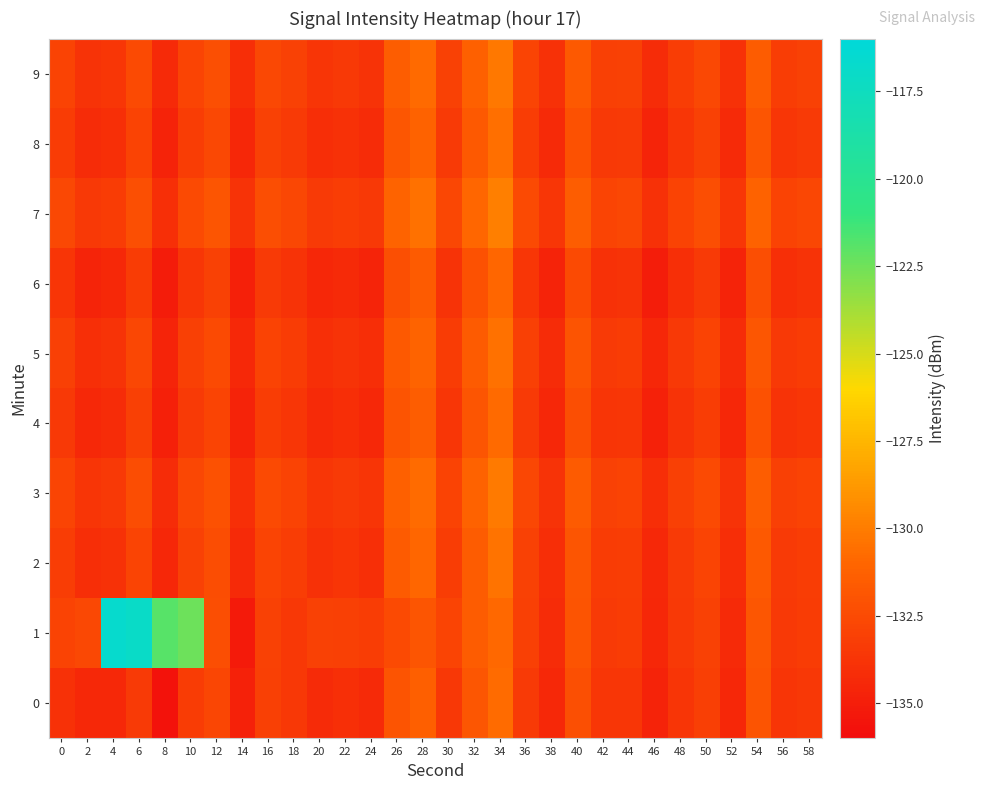

Reading right to left, transcribe all the data shown in this chart.

0: 58=-133.5	56=-133.7	54=-132.0	52=-134.5	50=-133.1	48=-133.7	46=-134.7	44=-133.6	42=-133.7	40=-132.2	38=-134.4	36=-133.4	34=-130.7	32=-131.8	30=-133.5	28=-131.3	26=-131.9	24=-134.3	22=-134.0	20=-134.2	18=-133.6	16=-133.1	14=-134.8	12=-132.8	10=-133.3	8=-135.7	6=-133.4	4=-134.4	2=-134.4	0=-133.9
1: 58=-133.3	56=-133.5	54=-131.8	52=-134.3	50=-133.0	48=-133.5	46=-134.5	44=-133.3	42=-133.4	40=-132.0	38=-134.2	36=-133.1	34=-130.9	32=-131.5	30=-132.8	28=-131.9	26=-132.5	24=-133.2	22=-133.1	20=-133.0	18=-133.6	16=-133.0	14=-135.2	12=-132.3	10=-122.4	8=-121.9	6=-117.0	4=-116.6	2=-132.6	0=-132.9
2: 58=-133.2	56=-133.4	54=-131.7	52=-134.1	50=-132.8	48=-133.4	46=-134.4	44=-133.2	42=-133.3	40=-131.9	38=-134.1	36=-133.0	34=-130.4	32=-131.5	30=-133.2	28=-131.0	26=-131.6	24=-134.0	22=-133.7	20=-133.9	18=-133.2	16=-132.8	14=-134.3	12=-132.4	10=-133.0	8=-134.5	6=-132.8	4=-133.9	2=-134.1	0=-133.2
3: 58=-132.9	56=-133.1	54=-131.4	52=-133.8	50=-132.5	48=-133.1	46=-134.1	44=-132.9	42=-133.0	40=-131.6	38=-133.8	36=-132.7	34=-130.1	32=-131.2	30=-132.9	28=-130.7	26=-131.3	24=-133.7	22=-133.4	20=-133.6	18=-132.9	16=-132.5	14=-134.0	12=-132.1	10=-132.7	8=-134.2	6=-132.4	4=-133.5	2=-133.7	0=-132.8
4: 58=-133.6	56=-133.8	54=-132.1	52=-134.5	50=-133.2	48=-133.8	46=-134.8	44=-133.6	42=-133.7	40=-132.3	38=-134.5	36=-133.4	34=-130.8	32=-131.9	30=-133.6	28=-131.4	26=-132.0	24=-134.4	22=-134.1	20=-134.3	18=-133.6	16=-133.2	14=-134.7	12=-132.8	10=-133.4	8=-134.9	6=-133.1	4=-134.2	2=-134.4	0=-133.5
5: 58=-133.3	56=-133.5	54=-131.8	52=-134.2	50=-132.9	48=-133.5	46=-134.5	44=-133.3	42=-133.4	40=-132.0	38=-134.2	36=-133.1	34=-130.5	32=-131.6	30=-133.3	28=-131.1	26=-131.7	24=-134.1	22=-133.8	20=-134.0	18=-133.3	16=-132.9	14=-134.4	12=-132.5	10=-133.1	8=-134.6	6=-132.7	4=-133.8	2=-134.0	0=-133.1
6: 58=-133.8	56=-134.0	54=-132.3	52=-134.7	50=-133.4	48=-134.0	46=-135.0	44=-133.8	42=-133.9	40=-132.5	38=-134.7	36=-133.6	34=-131.0	32=-132.1	30=-133.8	28=-131.6	26=-132.2	24=-134.6	22=-134.3	20=-134.5	18=-133.8	16=-133.4	14=-134.9	12=-133.0	10=-133.6	8=-135.1	6=-133.3	4=-134.4	2=-134.6	0=-133.7
7: 58=-132.7	56=-132.9	54=-131.2	52=-133.6	50=-132.3	48=-132.9	46=-133.9	44=-132.7	42=-132.8	40=-131.4	38=-133.6	36=-132.5	34=-129.9	32=-131.0	30=-132.7	28=-130.5	26=-131.1	24=-133.5	22=-133.2	20=-133.4	18=-132.7	16=-132.3	14=-133.8	12=-131.9	10=-132.5	8=-134.0	6=-132.2	4=-133.3	2=-133.5	0=-132.6
8: 58=-133.4	56=-133.6	54=-131.9	52=-134.3	50=-133.0	48=-133.6	46=-134.6	44=-133.4	42=-133.5	40=-132.1	38=-134.3	36=-133.2	34=-130.6	32=-131.7	30=-133.4	28=-131.2	26=-131.8	24=-134.2	22=-133.9	20=-134.1	18=-133.4	16=-133.0	14=-134.5	12=-132.6	10=-133.2	8=-134.7	6=-132.9	4=-134.0	2=-134.2	0=-133.3
9: 58=-133.0	56=-133.2	54=-131.5	52=-133.9	50=-132.6	48=-133.2	46=-134.2	44=-133.0	42=-133.1	40=-131.7	38=-133.9	36=-132.8	34=-130.2	32=-131.3	30=-133.0	28=-130.8	26=-131.4	24=-133.8	22=-133.5	20=-133.7	18=-133.0	16=-132.6	14=-134.1	12=-132.2	10=-132.8	8=-134.3	6=-132.5	4=-133.6	2=-133.8	0=-132.9